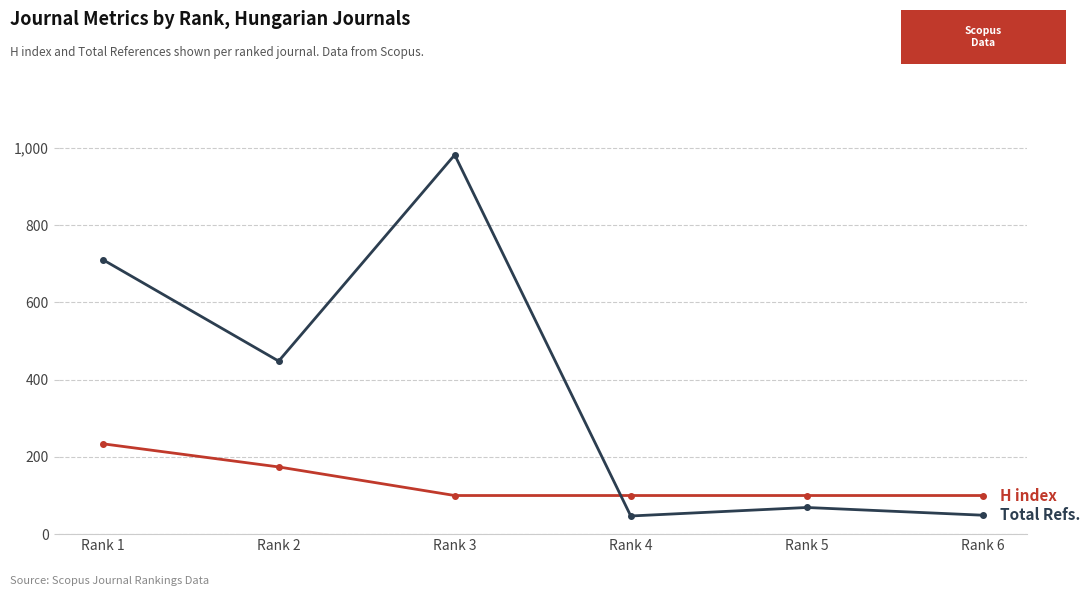

What is the spread (max minus min) of values at Rank 5?

31